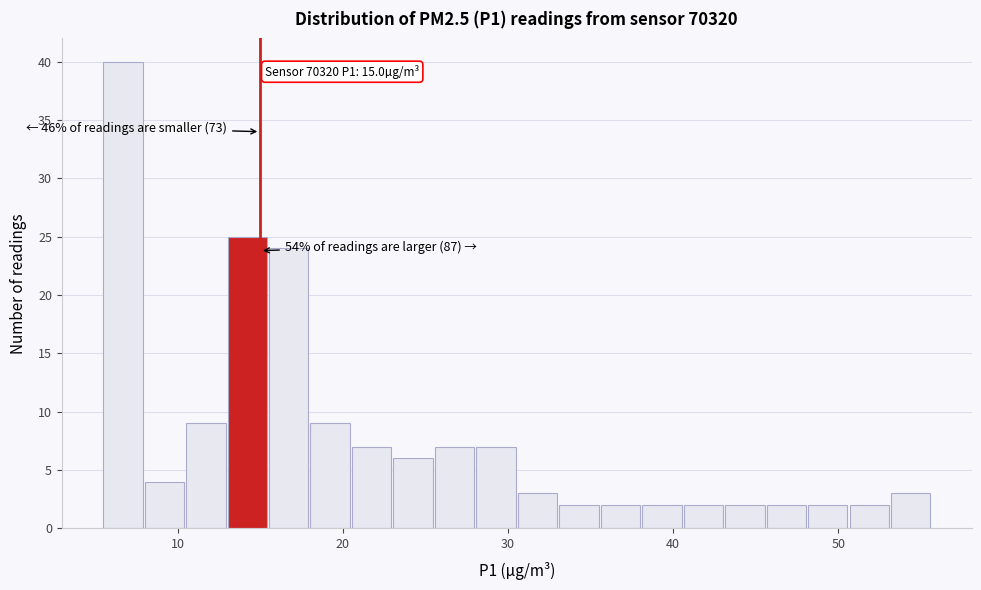

Read against the x-axis, roughly where is the centre of the tallest bar?

7